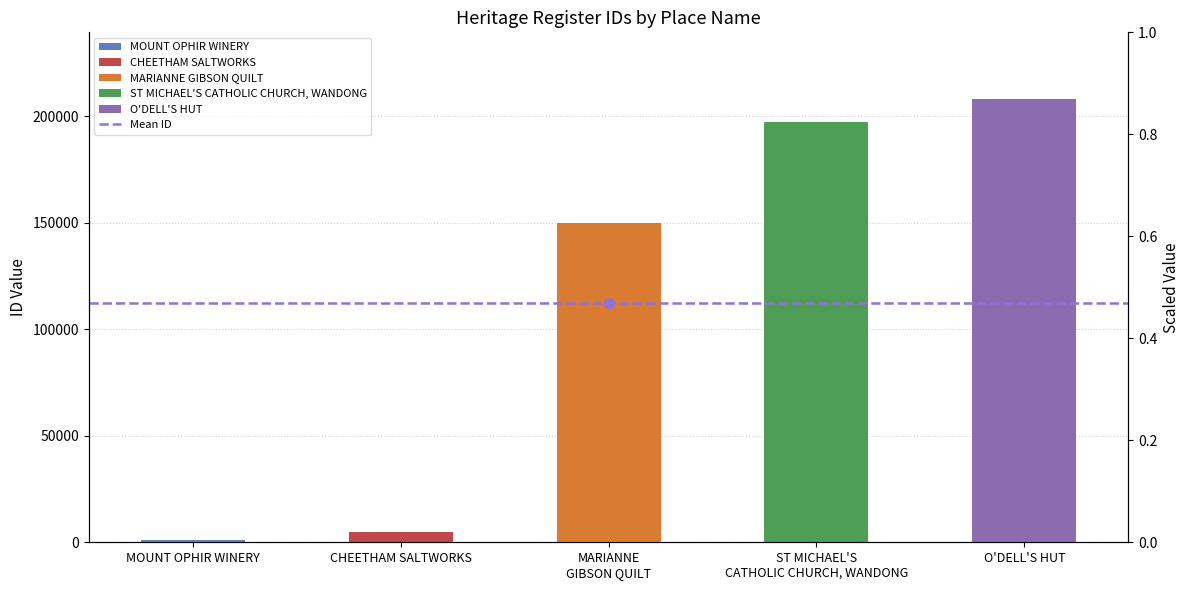

What value does the data have at O'DELL'S HUT, to the nearest 10?

208260